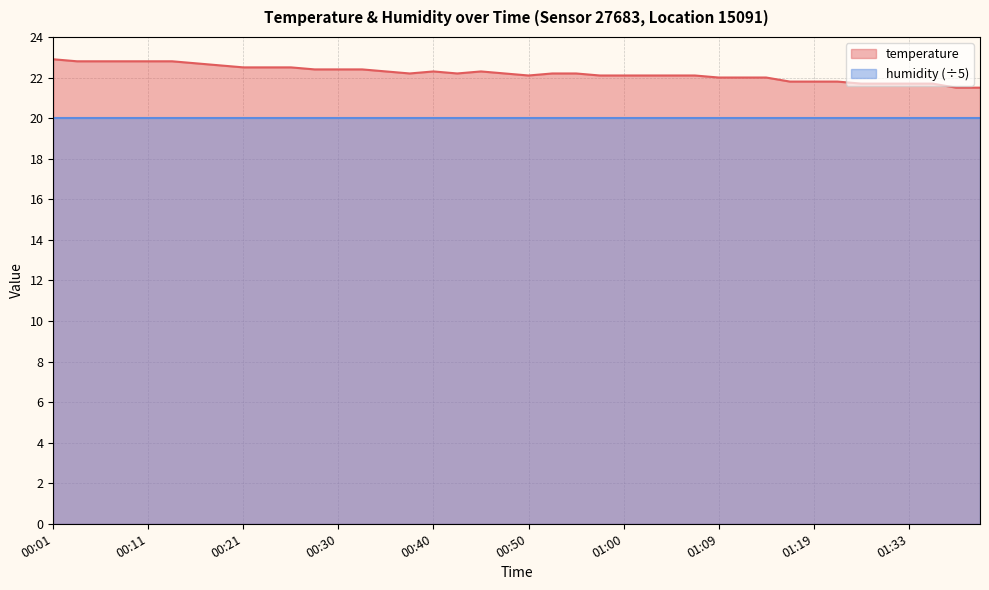

What is the label of the 8th point from the right?

01:19